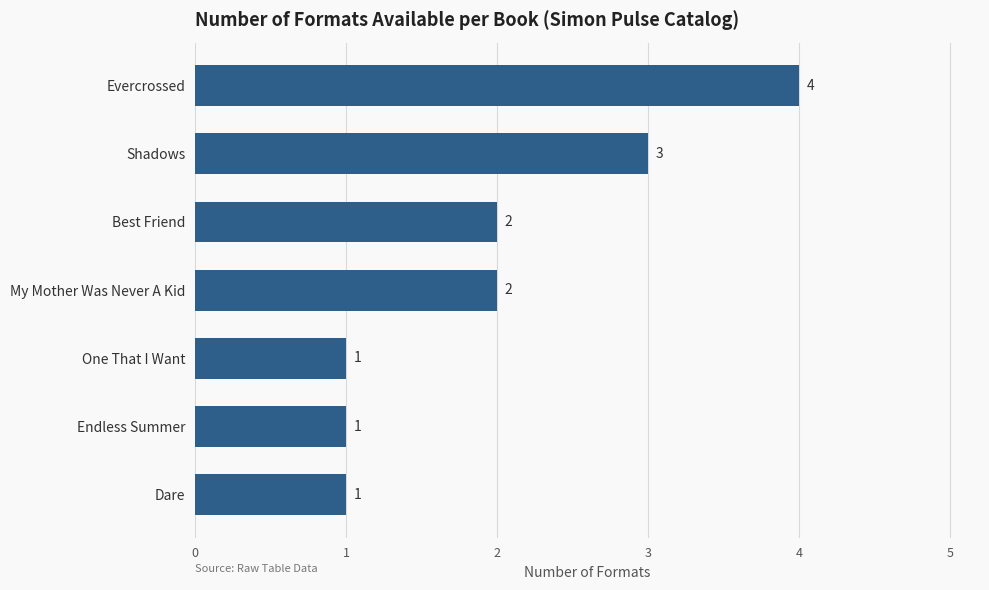

Read the value at Shadows.

3